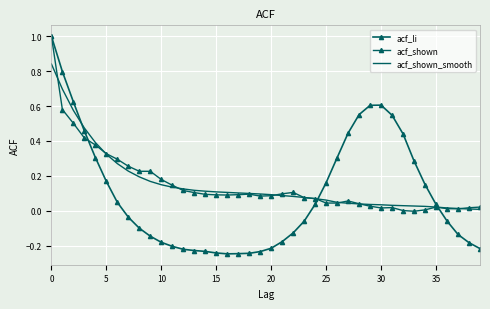

How many lines are shown in the chart?

3